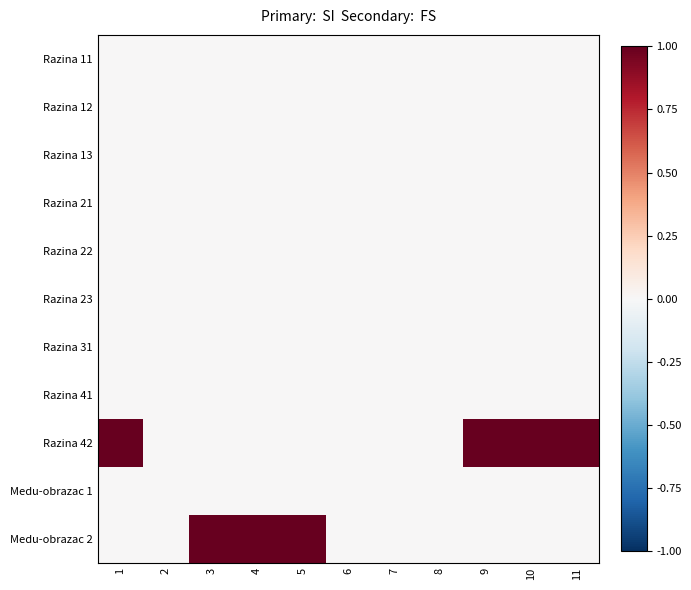

At how many categories does at least one series exceed 0?

7